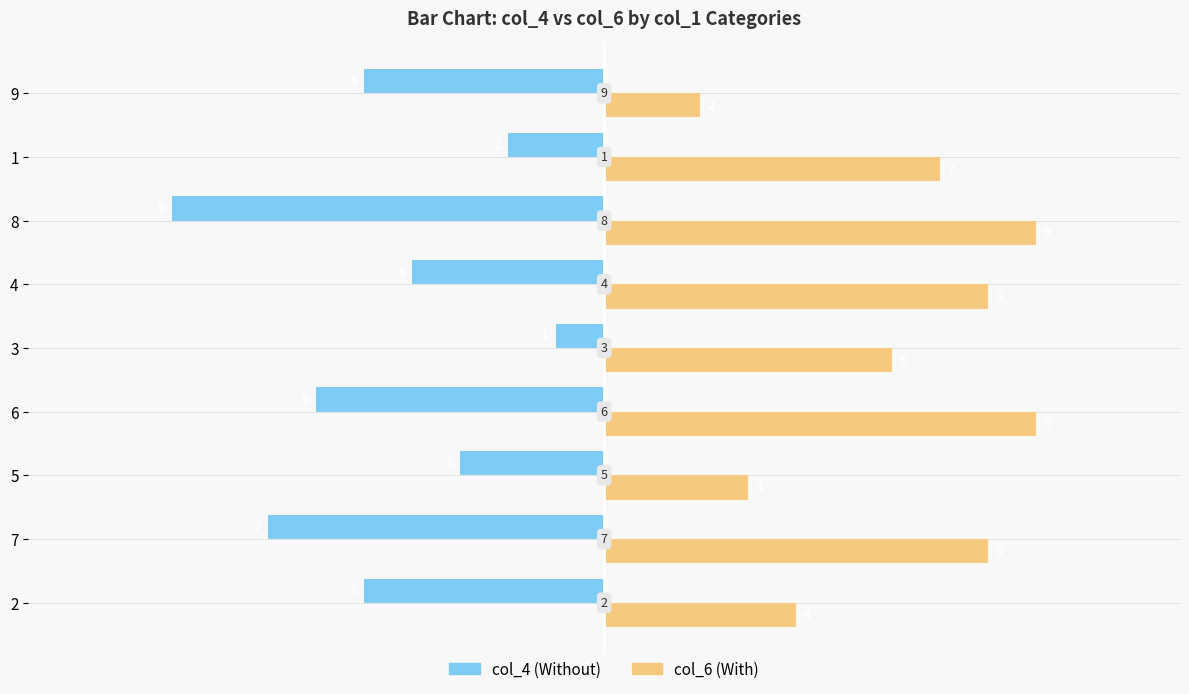

Count the number of categories in the chart.

9